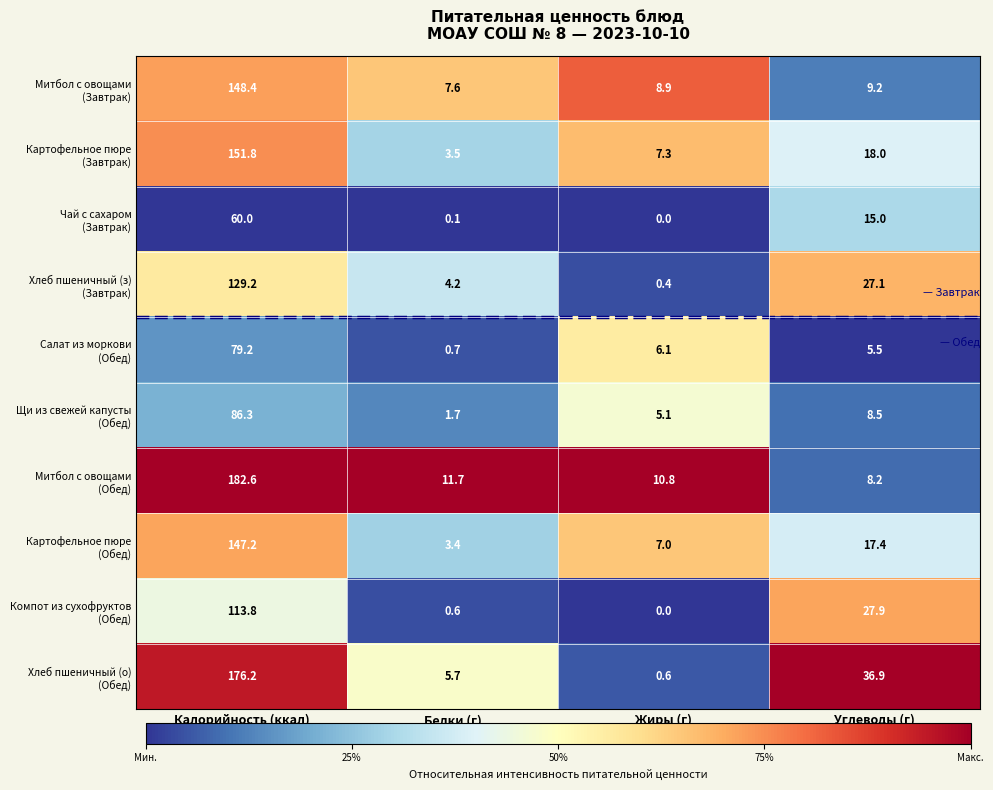

What is the difference between the highest and lowest values at Углеводы (г)?

31.4